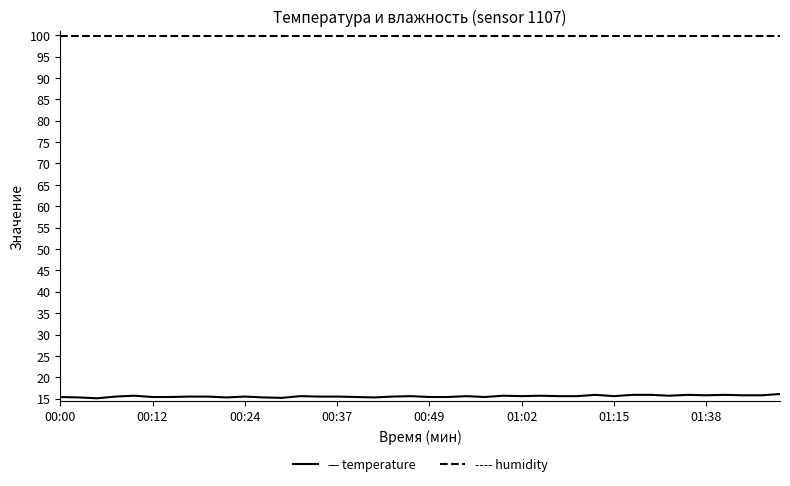

What is the greatest value displayed?

99.9